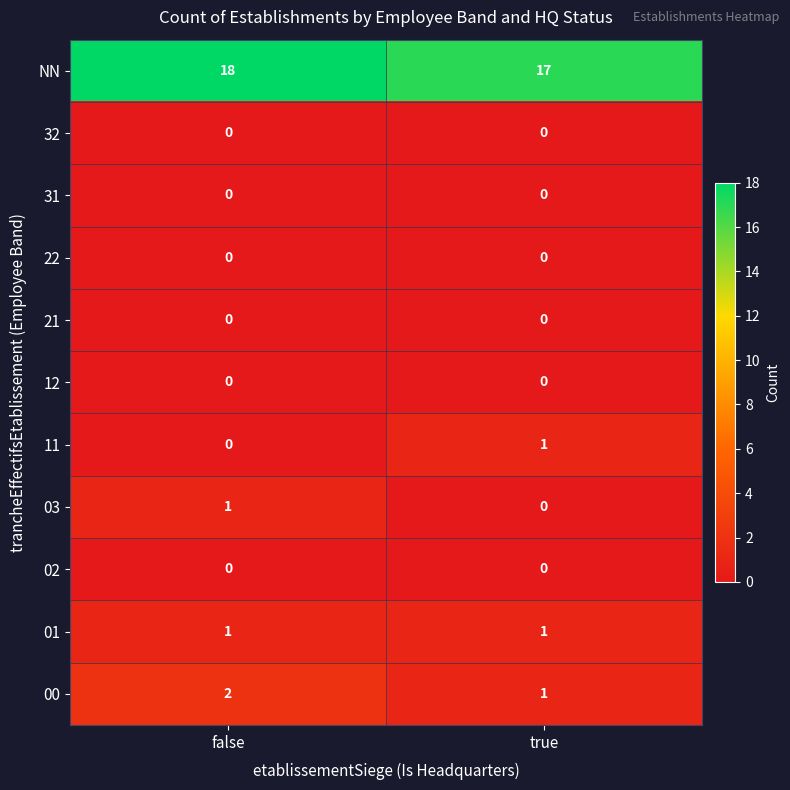

Which label corresponds to the largest value in the chart?

false